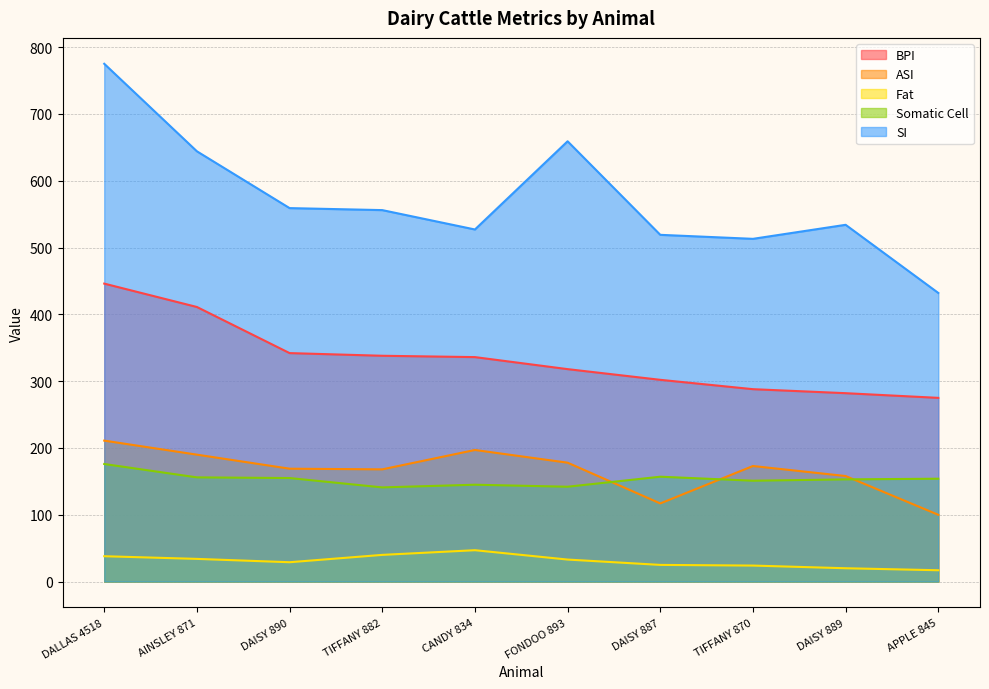

What is the sum of all ASI values?

1661